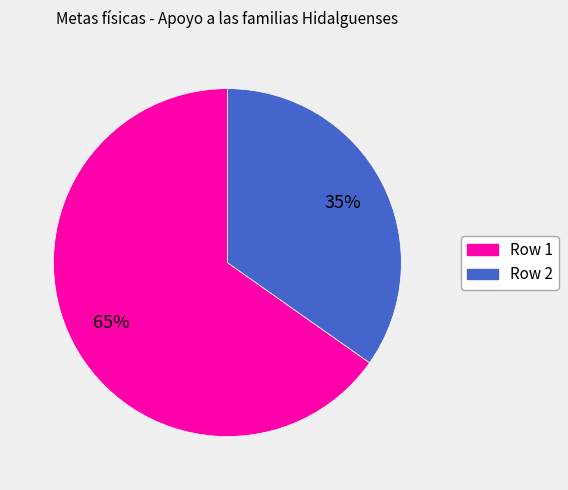

To the nearest percent, what is the difference between the largest and smallest slice percentages?

30%